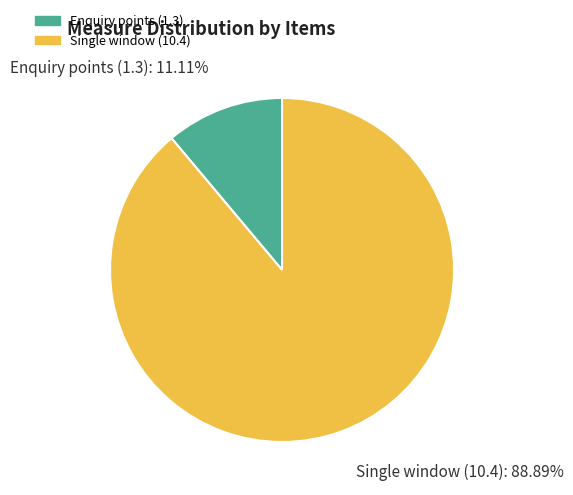

How many segments does this pie chart have?

2